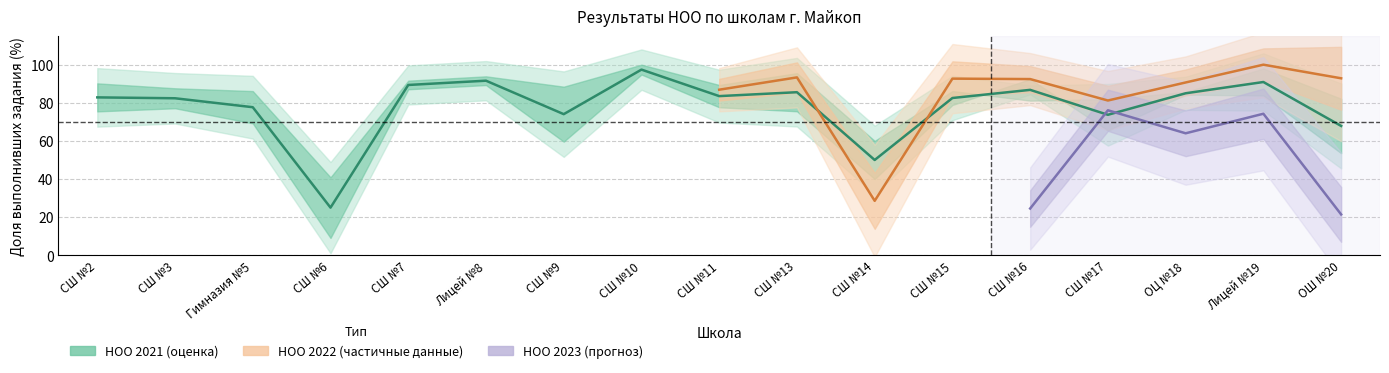

True or false: НОО 2023 has more than 1 points higher than both neighbors.

True